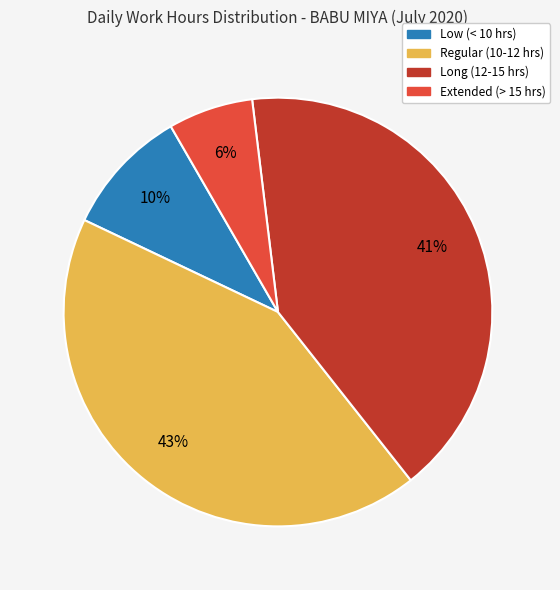

How many slices are in this pie chart?

4